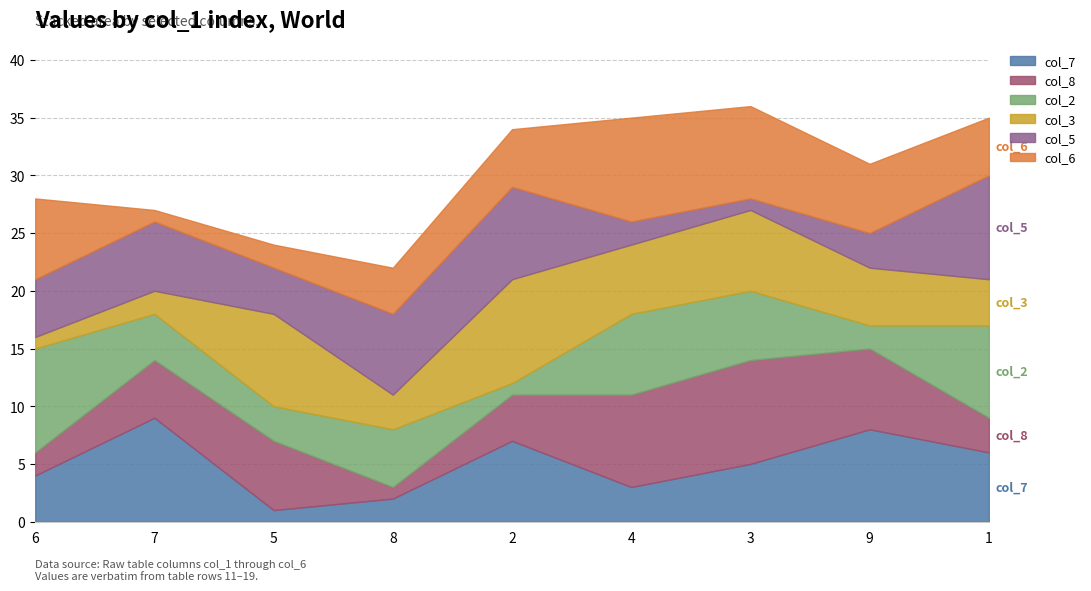

Which category has the highest value across all series?

7